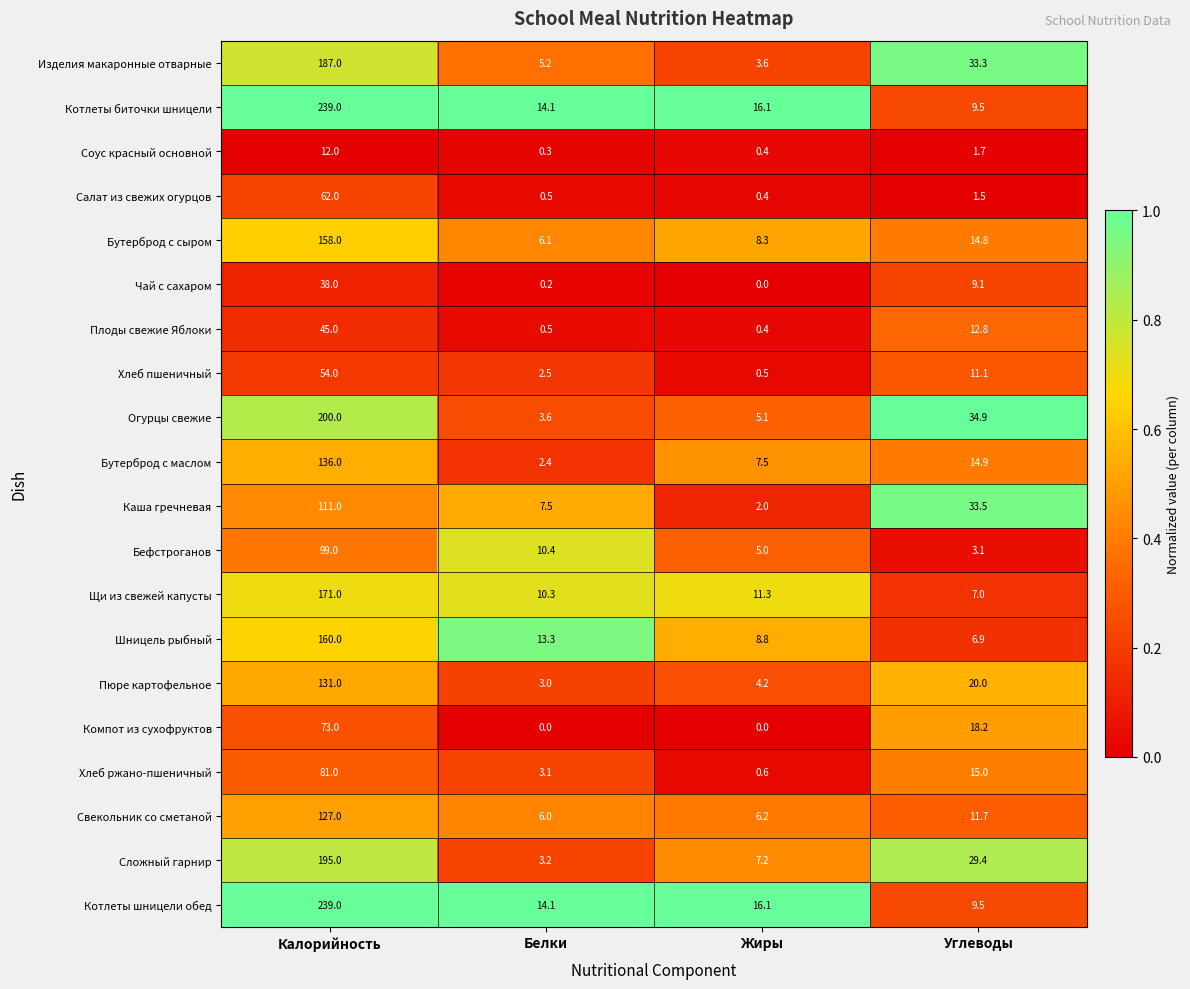

What is the maximum value for Плоды свежие Яблоки?

45.0